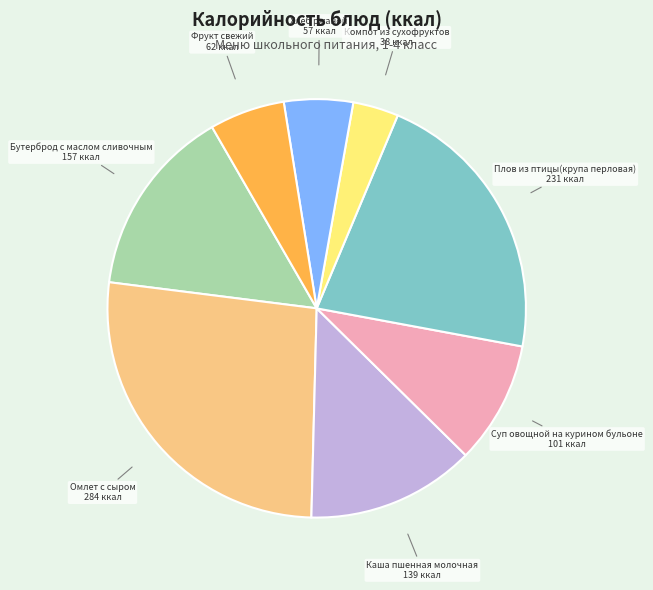

Is there a majority slice in this chart?

No